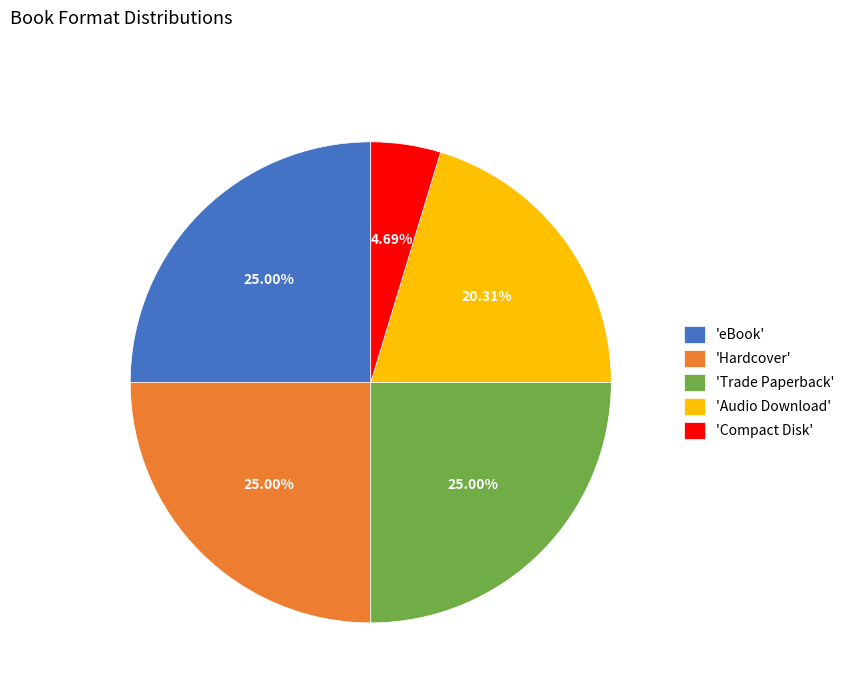

What is the ratio of the value at 'Hardcover' to the value at 'eBook'?

1.0